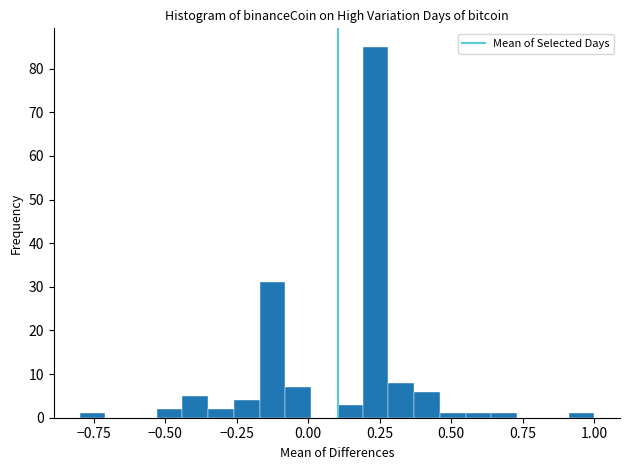

Read against the x-axis, roughly where is the centre of the tallest bar?

0.25